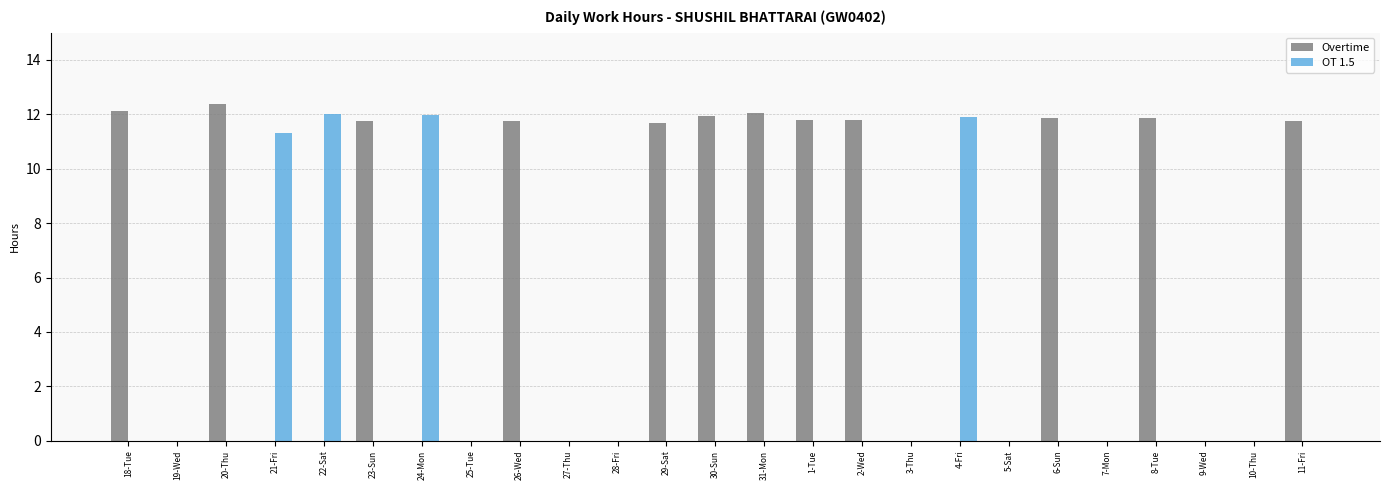

Where is OT 1.5 nearest to the value 6?

21-Fri